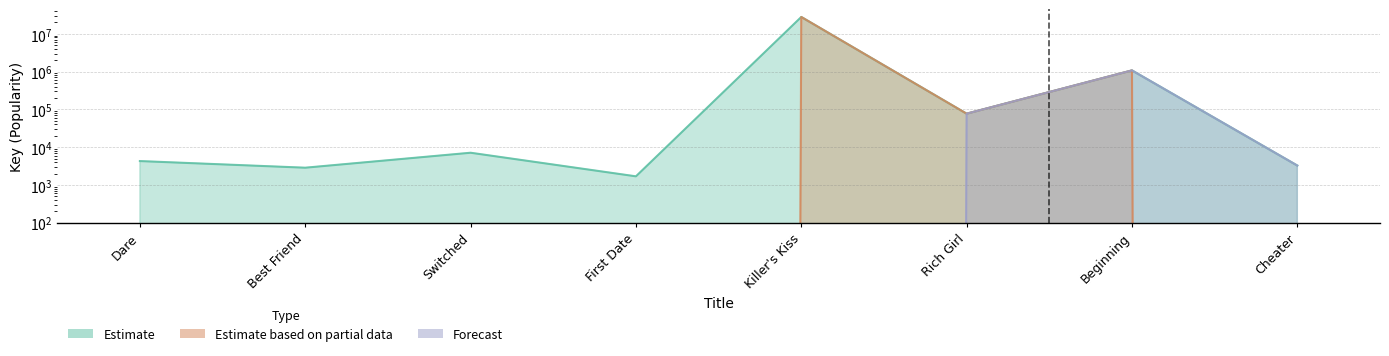

True or false: Forecast has a value of 44623 at Rich Girl.

False